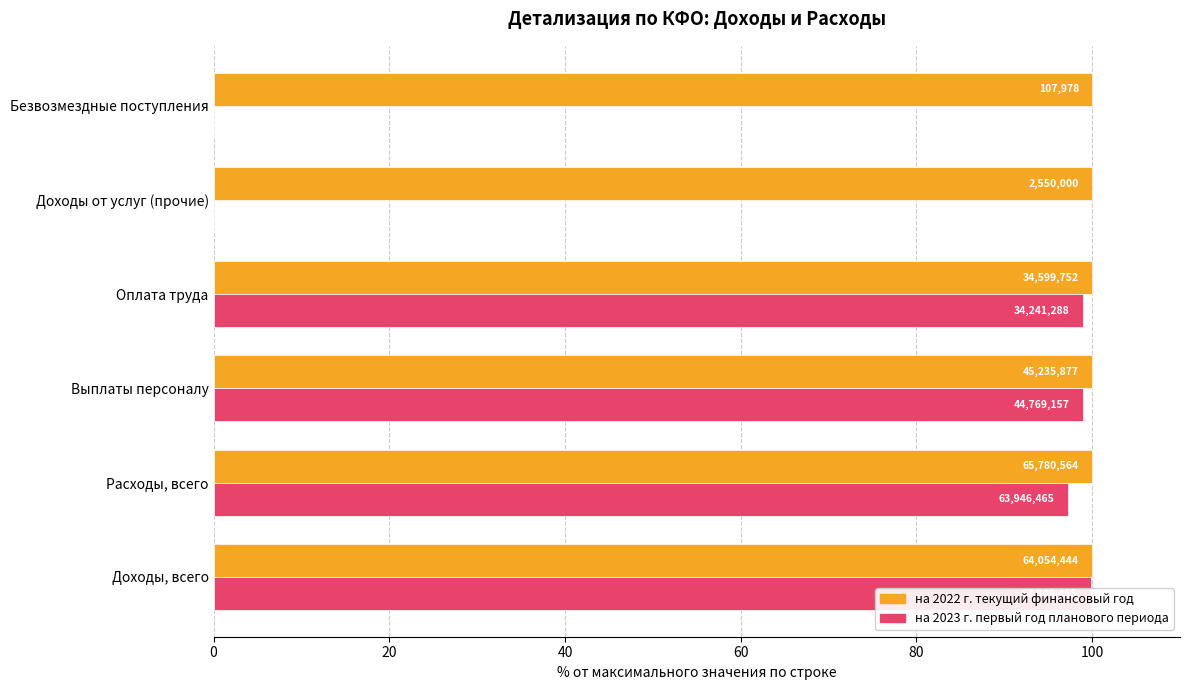

What is the difference between the highest and lowest values at 60?

98.6